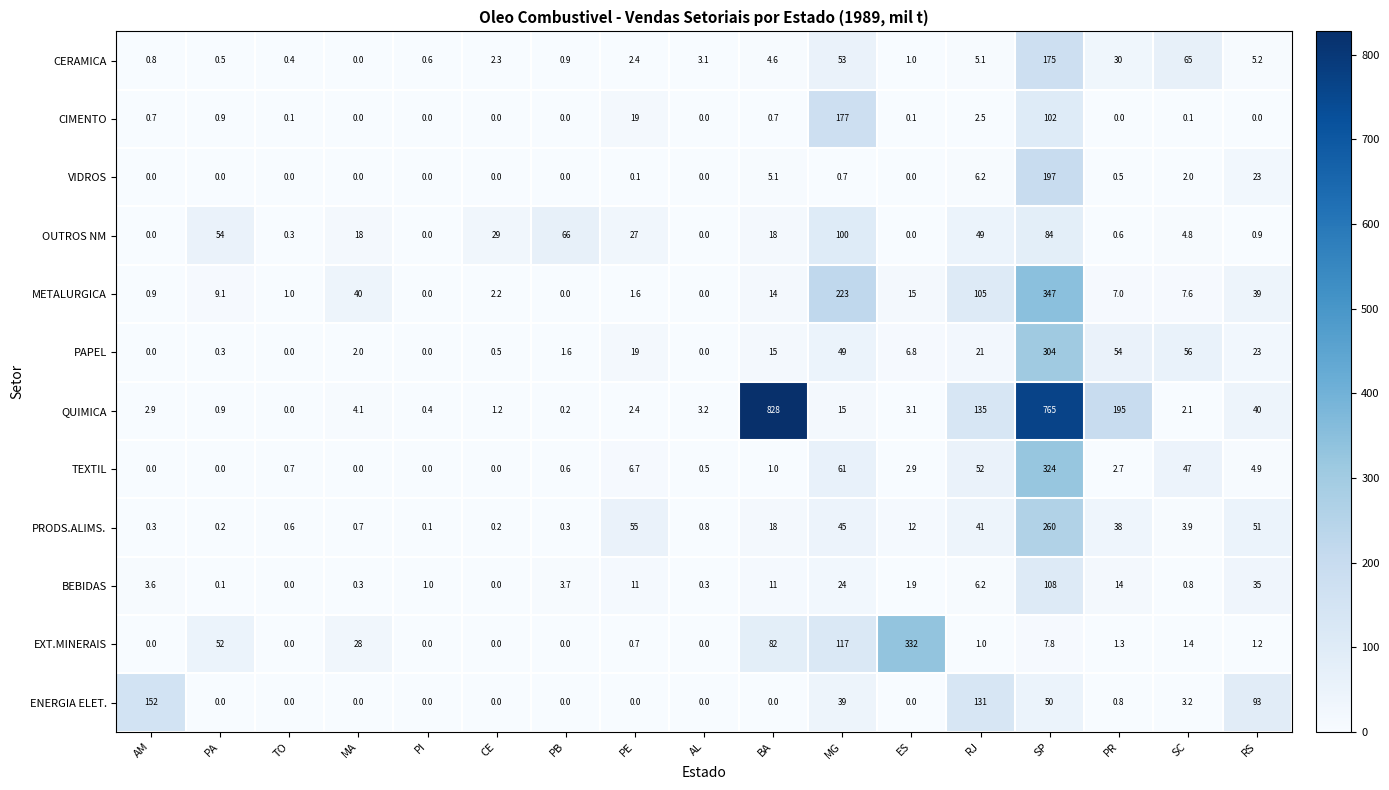

At how many categories does at least one series exceed 300?

3